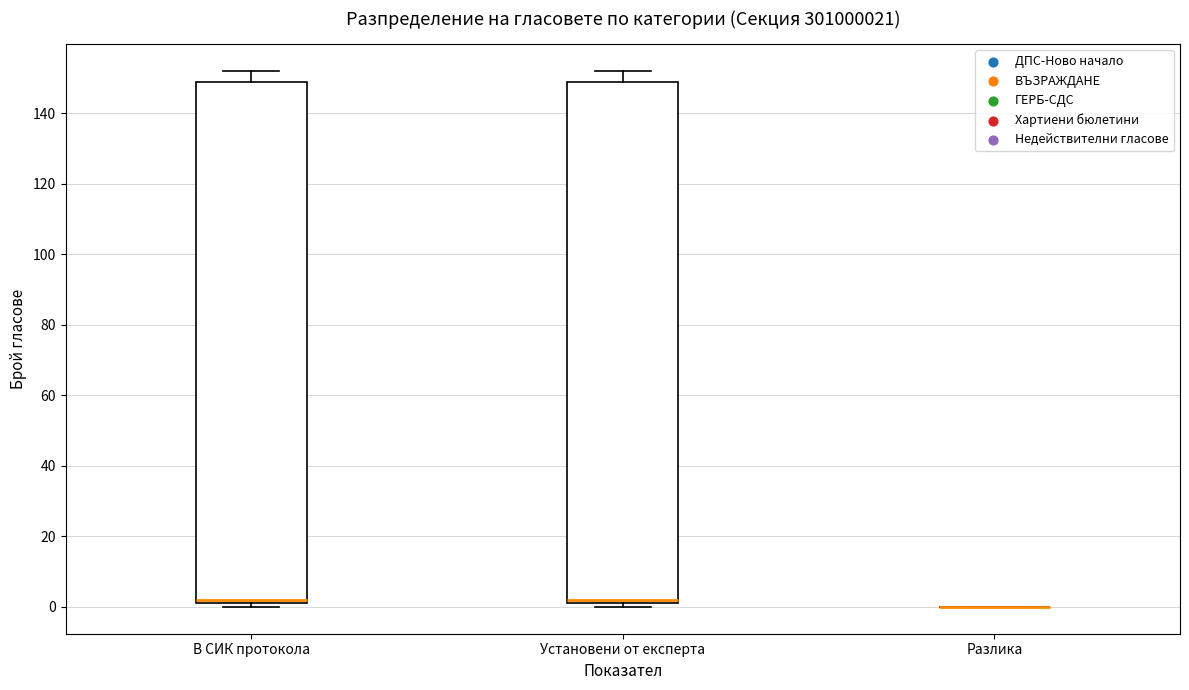

Reading left to right, read every box against the y-axis: the position of its median line, the range the box covers, and the ends of its whiskers. The values are not printed on the chart, so give them approximately, as read against the axis.

В СИК протокола: median 2 (just above the box's lower edge), box 2 to 150, whiskers 0 to 152
Установени от експерта: median 2 (just above the box's lower edge), box 2 to 150, whiskers 0 to 152
Разлика: box collapsed to a line at 0, whiskers 0 to 0